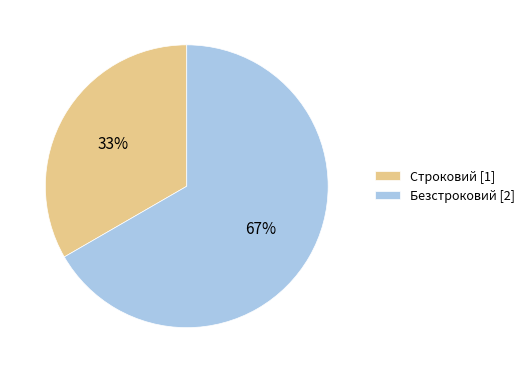

Which category accounts for the majority?

Безстроковий